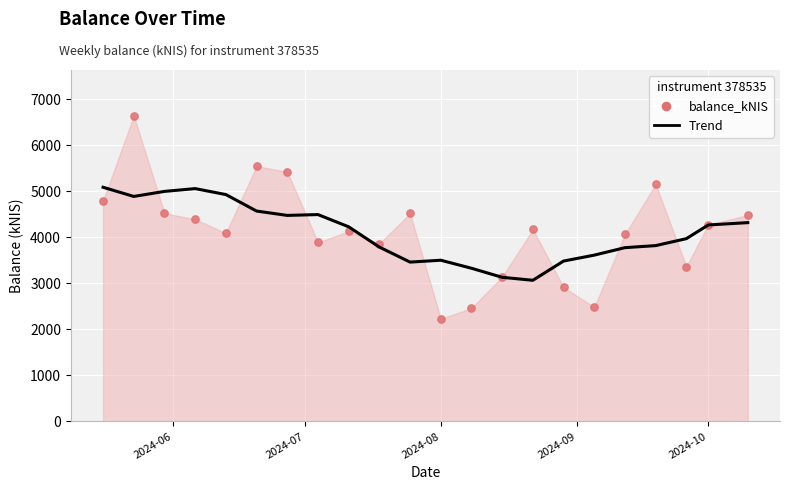

Between 2024-10 and 20, which is larger?

2024-10